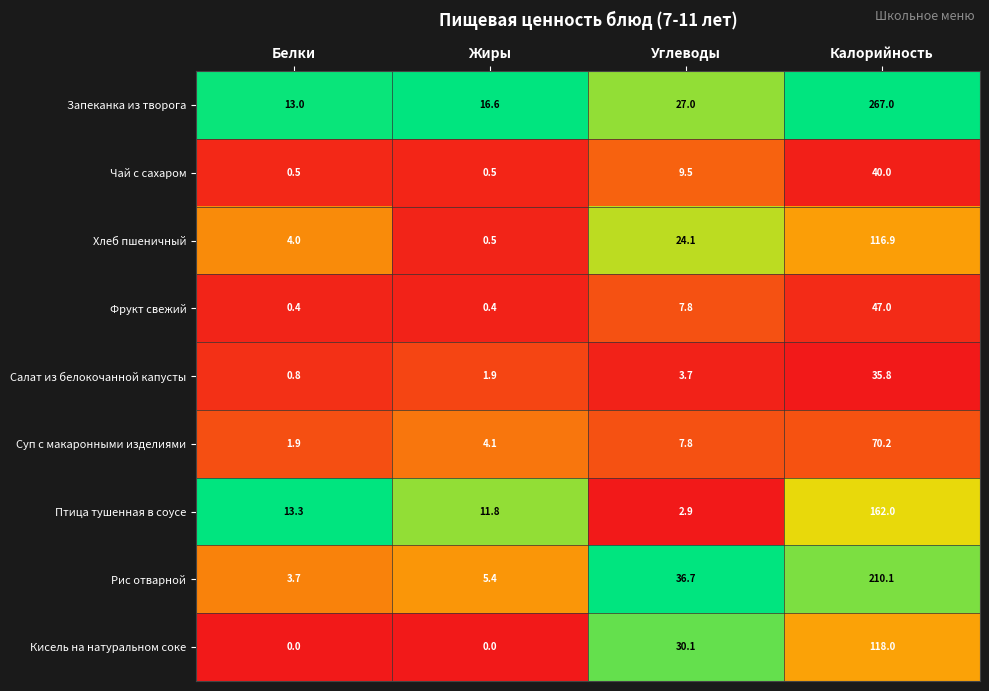

Between Белки and Углеводы, which series saw the biggest shift?

Рис отварной